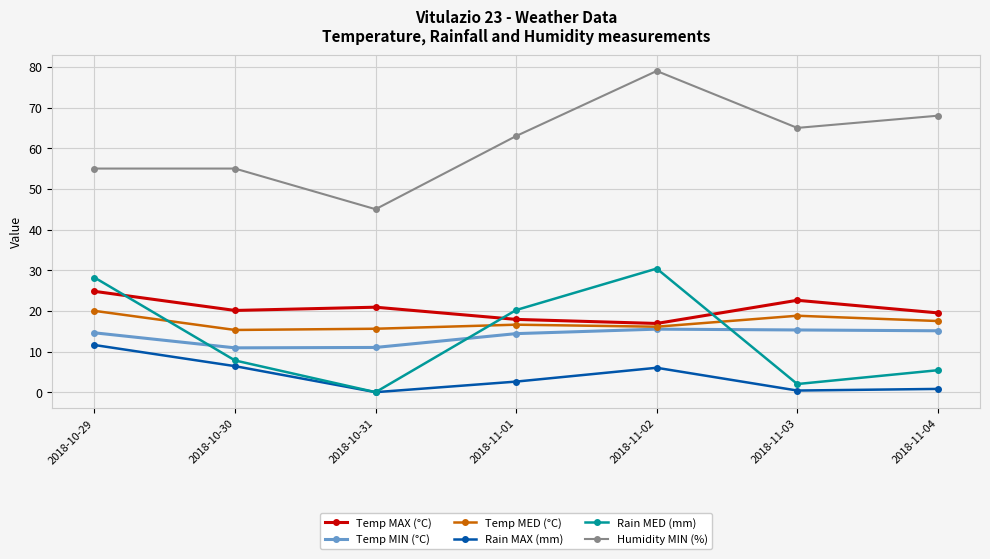

The value of Rain MED (mm) at 2018-10-29 is 28.2. True or false?

True